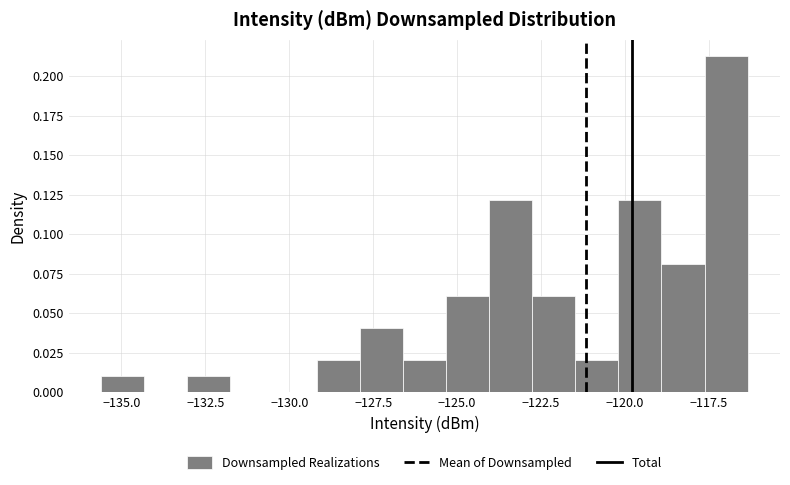

Read against the x-axis, roughly where is the centre of the tallest bar?

-117.0